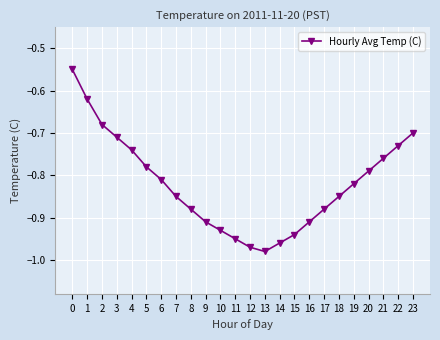

The chart shows a value of -1.7 at 13. True or false?

False